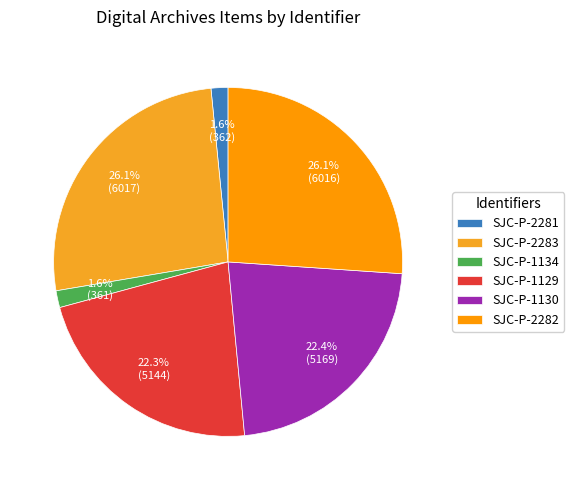

To the nearest percent, what percentage of the pie is SJC-P-1130?

22%